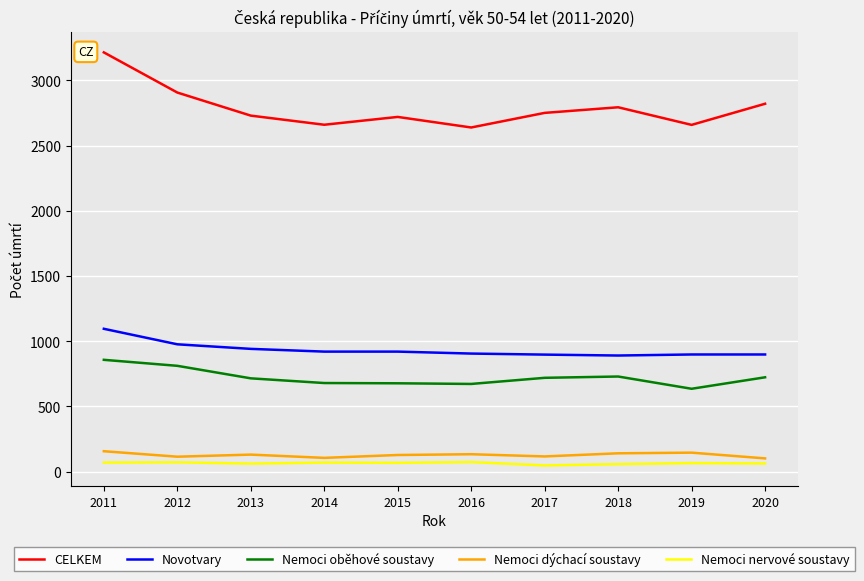

Is this an area chart (filled region under the line)?

No